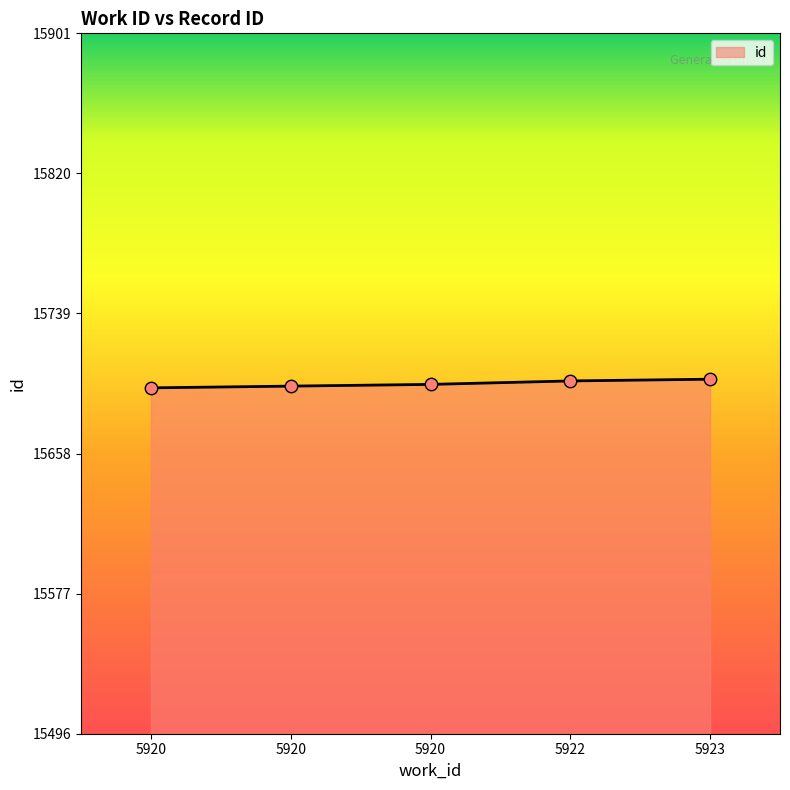

What is the change in value from 5920 to 5922?

+4